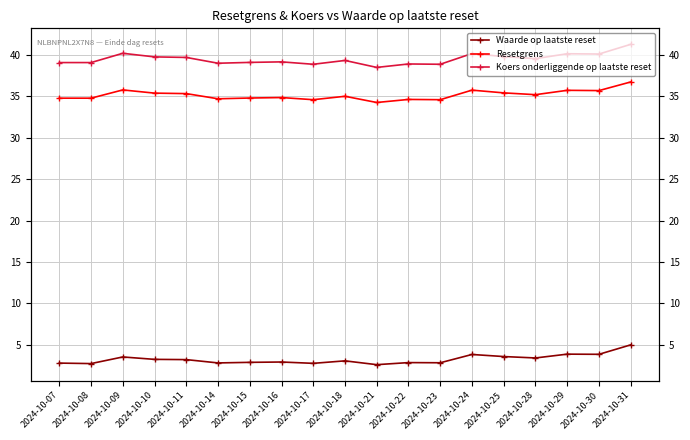

In Waarde op laatste reset, how many points are higher than both neighbors (excluding endpoints)?

6